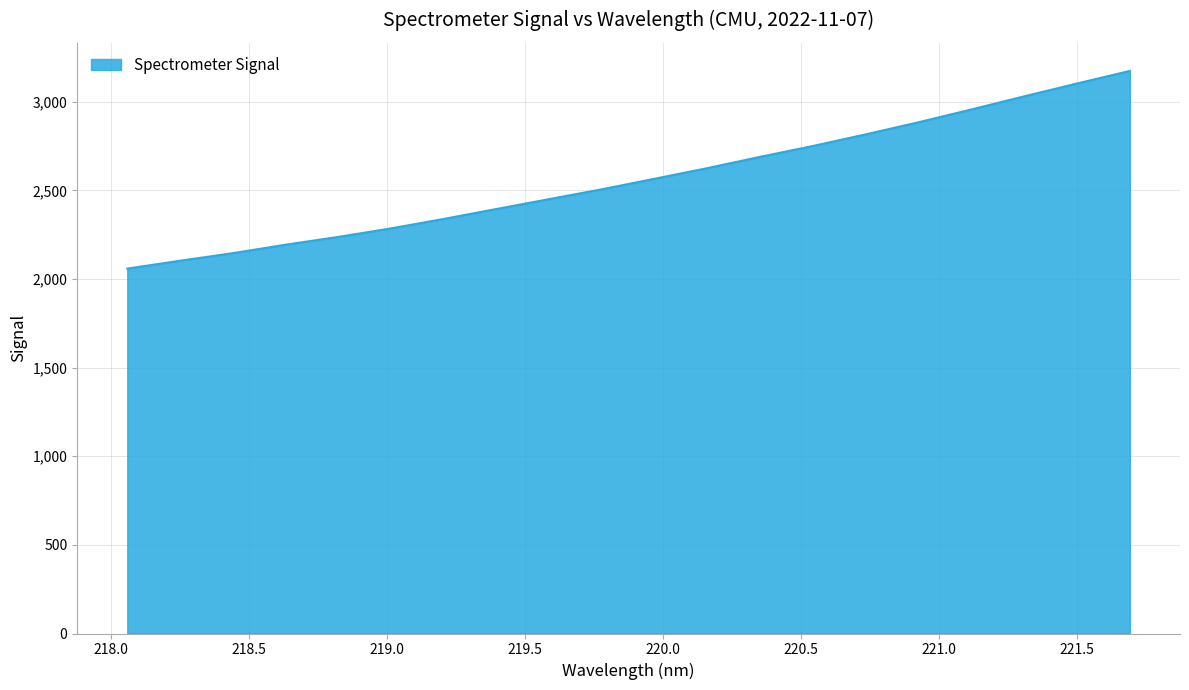

What is the greatest value displayed?

3174.4